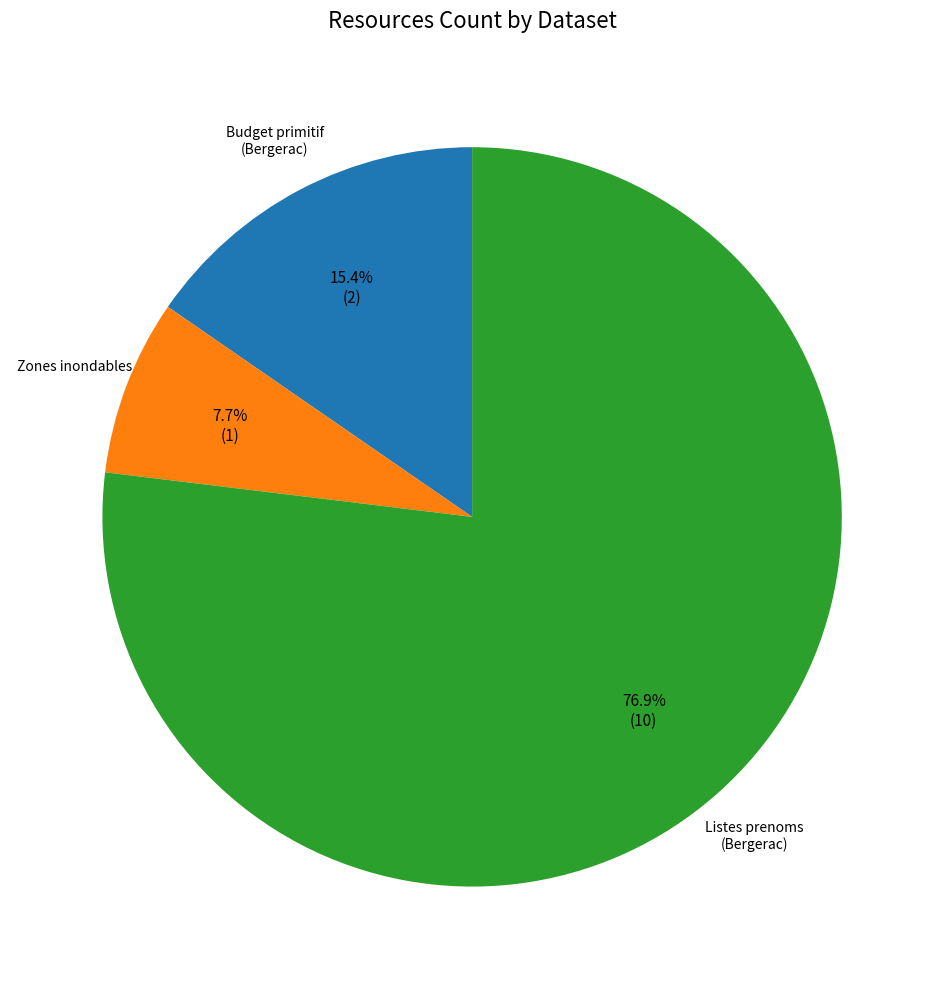

Is there any slice that represents more than half of the pie?

Yes